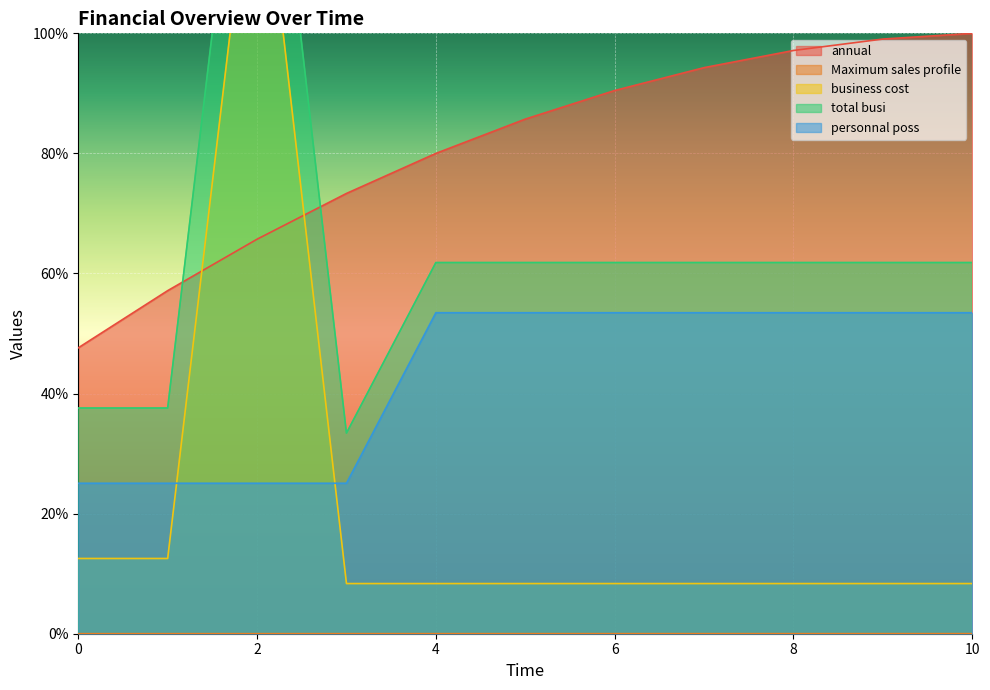

How many data points in annual are above 85?

6